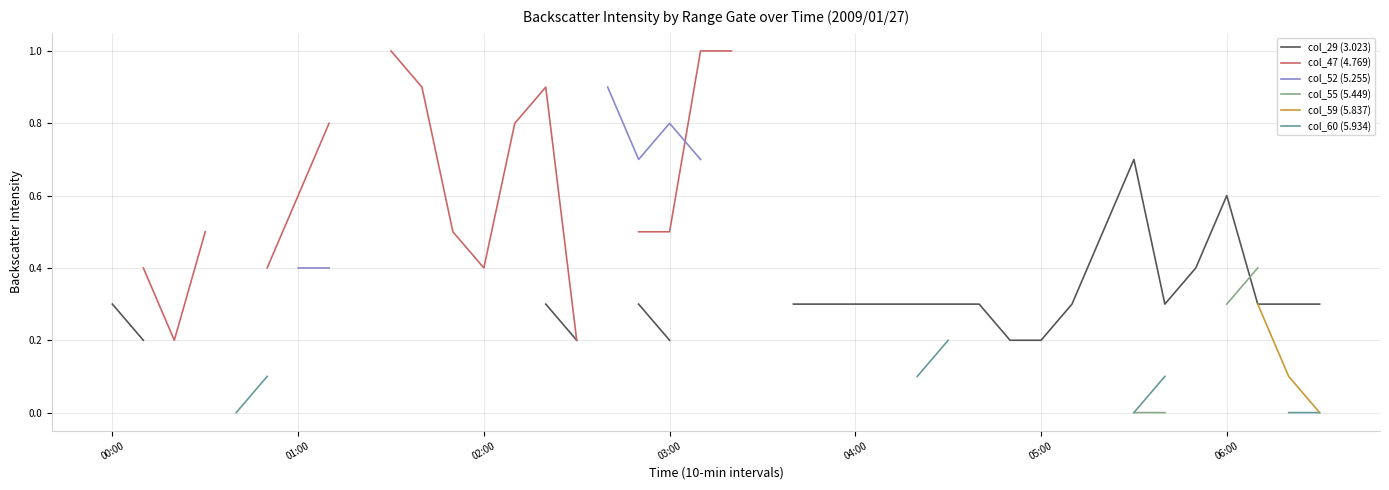

How many data points does each series have?

40